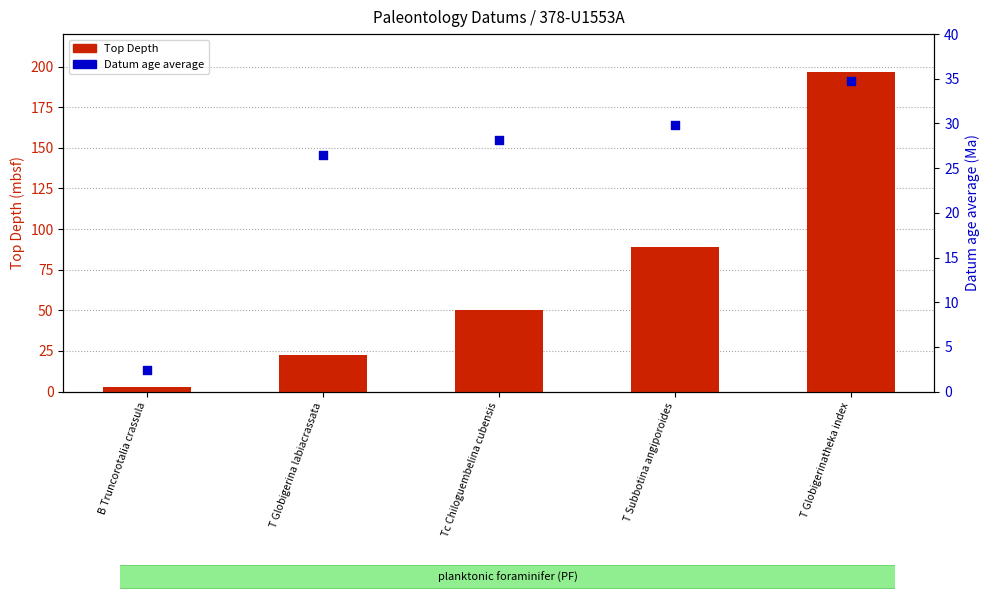

What are all the series names shown in the legend?

Top Depth, Datum age average